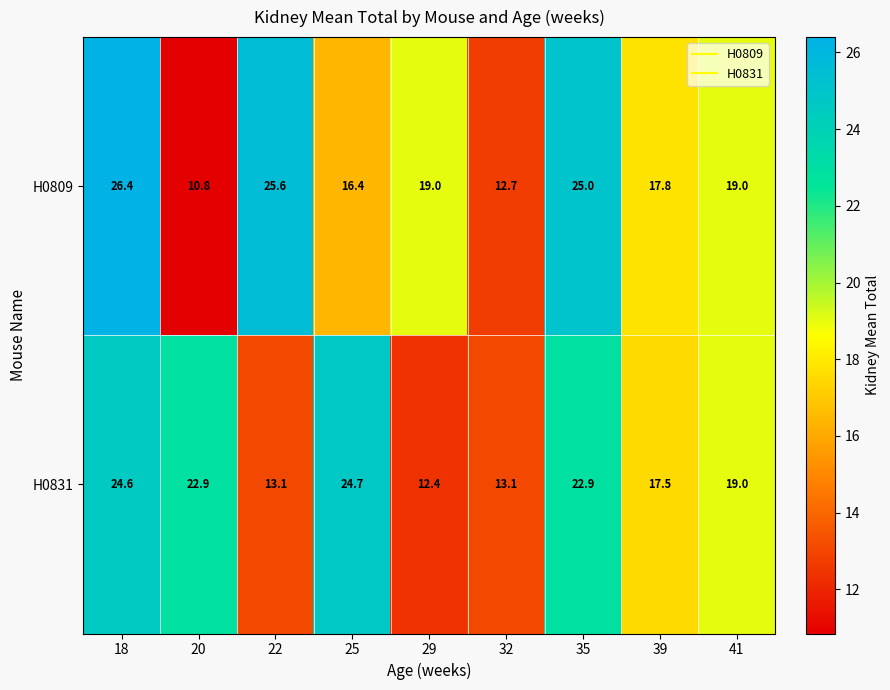

Reading right to left, list all the values displayed in this chart.

H0809: 41=19.0	39=17.8	35=25.0	32=12.7	29=19.0	25=16.4	22=25.6	20=10.8	18=26.4
H0831: 41=19.0	39=17.5	35=22.9	32=13.1	29=12.4	25=24.7	22=13.1	20=22.9	18=24.6